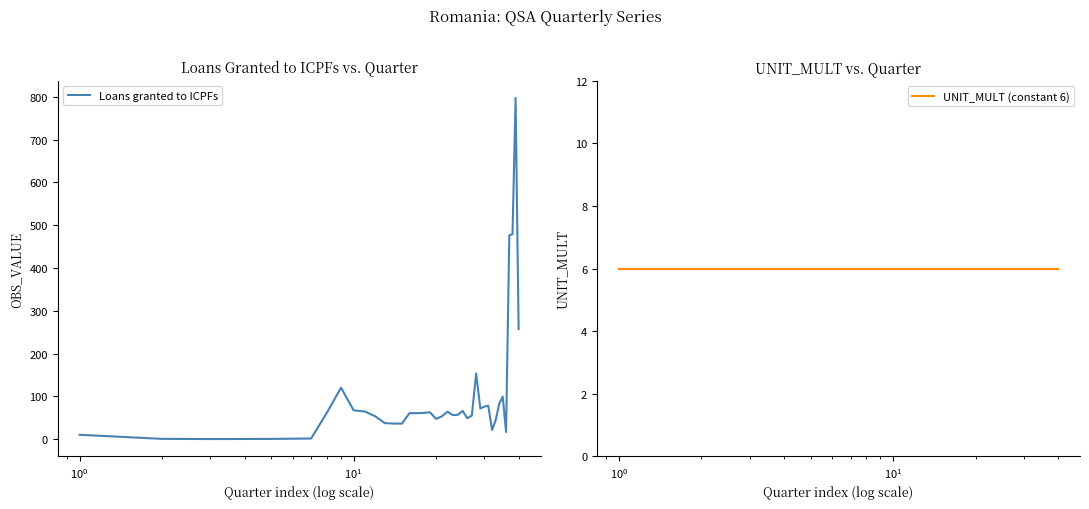

True or false: UNIT_MULT (constant 6) has more than 1 points higher than both neighbors.

False